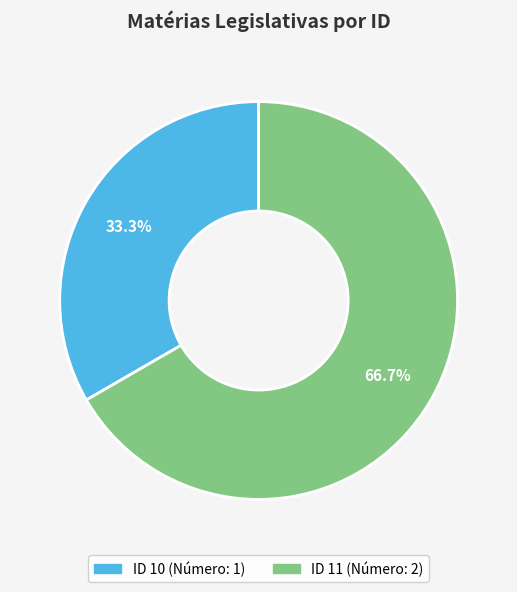

Is there a majority slice in this chart?

Yes